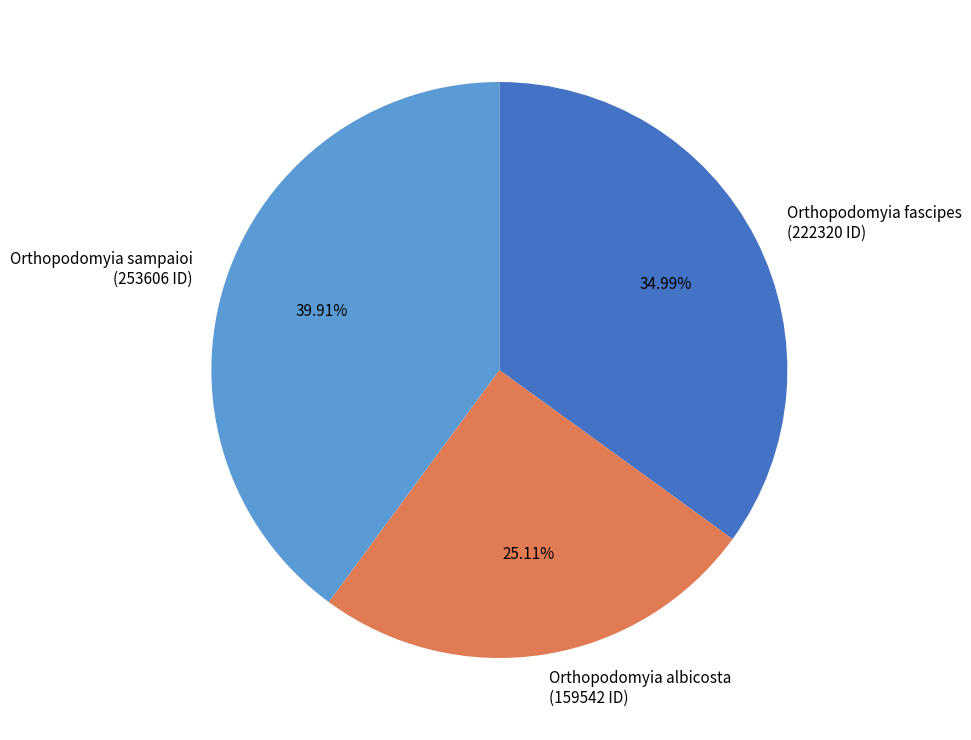

Which category has the biggest portion of the pie?

Orthopodomyia sampaioi